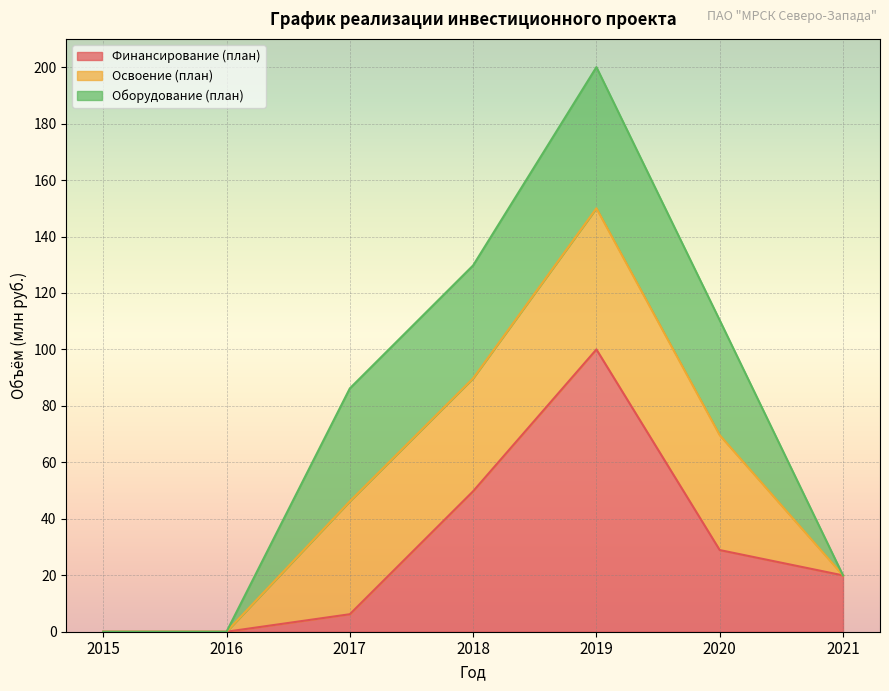

The value of Освоение (план) at 2020 is 40.7. True or false?

True